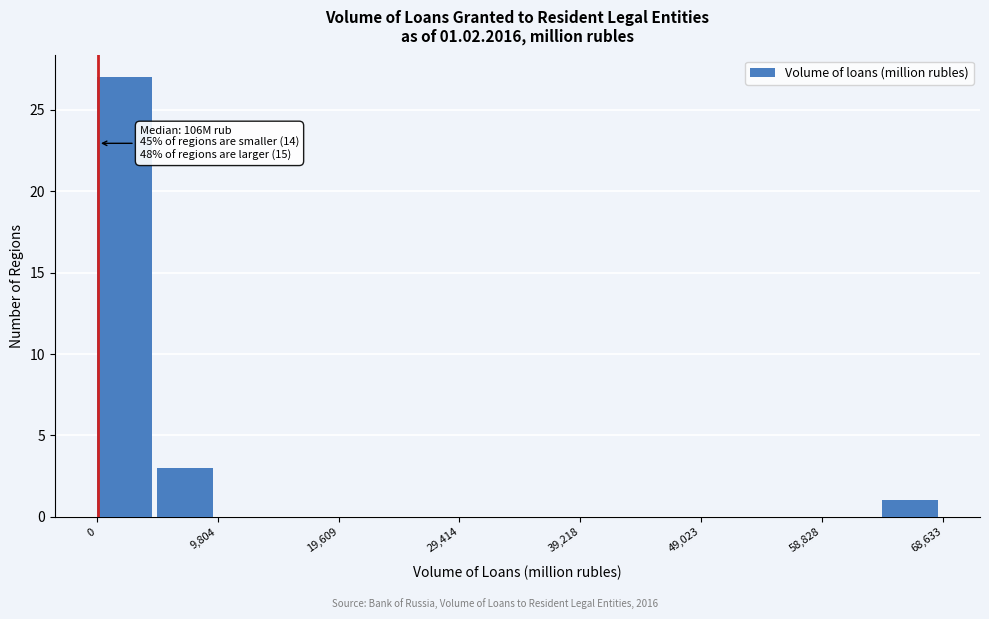

Which range on the x-axis has the tallest bar?

0 to 5000